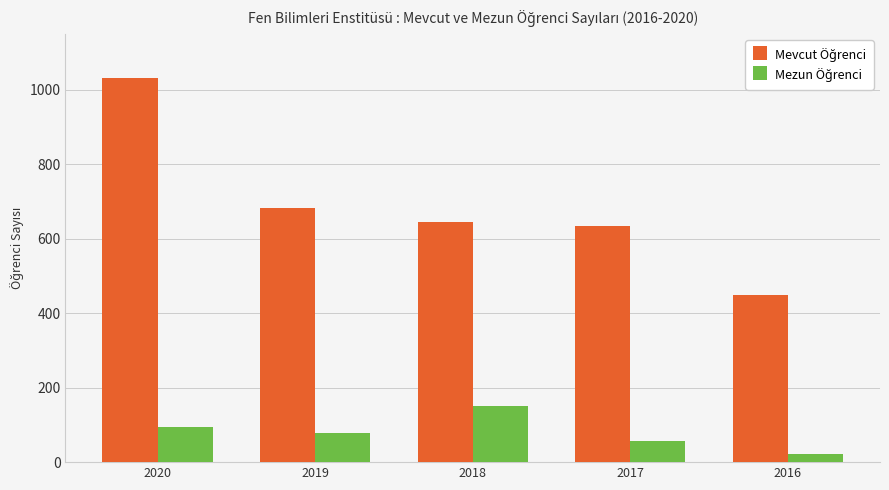

Which label corresponds to the largest value in the chart?

2020